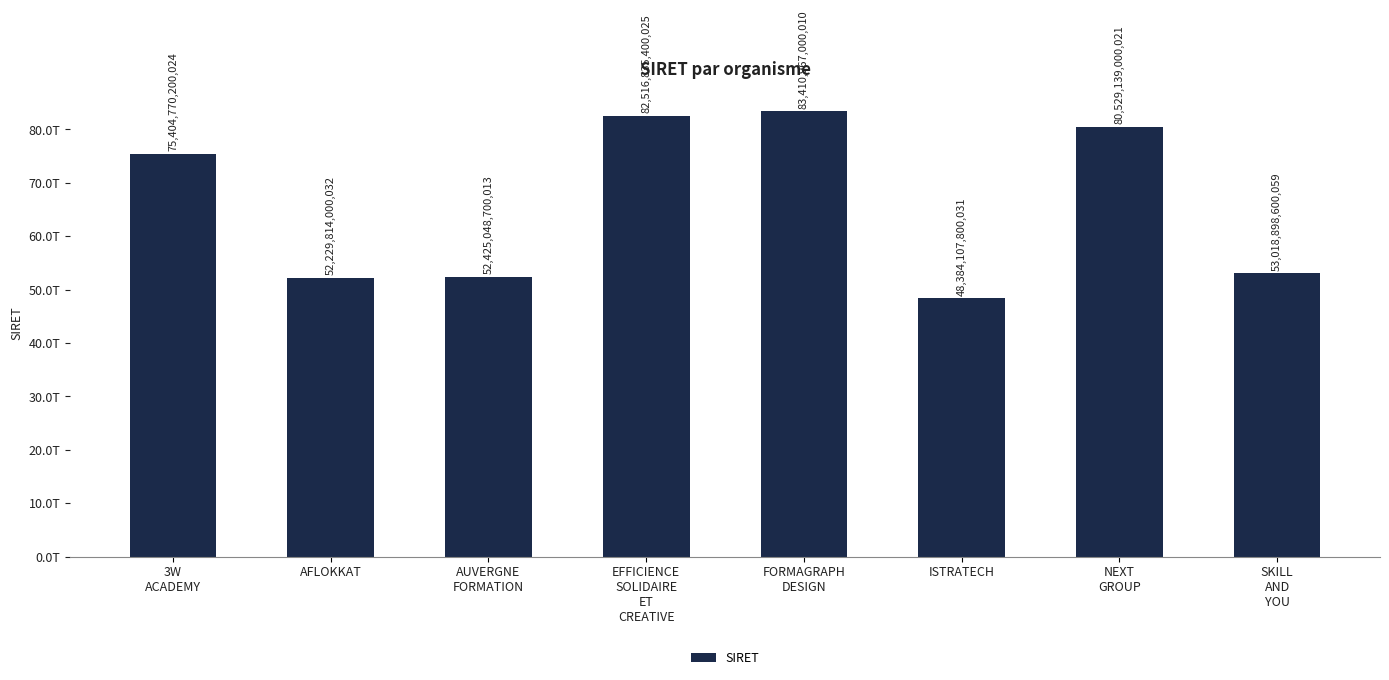

What is the value of the 6th bar from the left?

48384107800031